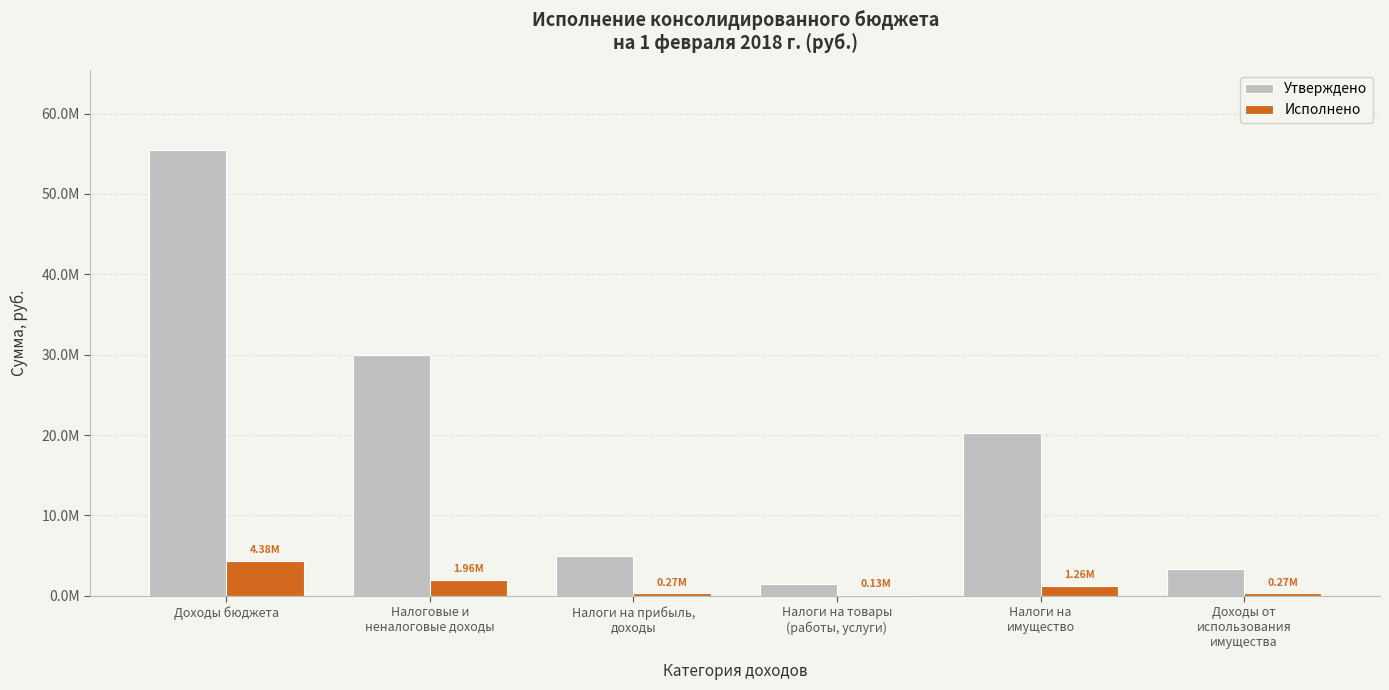

Reading left to right, extract all data points from this chart.

Утверждено: 55456600.0	29971500.0	5000000.0	1436000.0	20200000.0	3270500.0
Исполнено: 4378545.0	1956475.0	274655.8	127599.7	1261747.4	273449.7